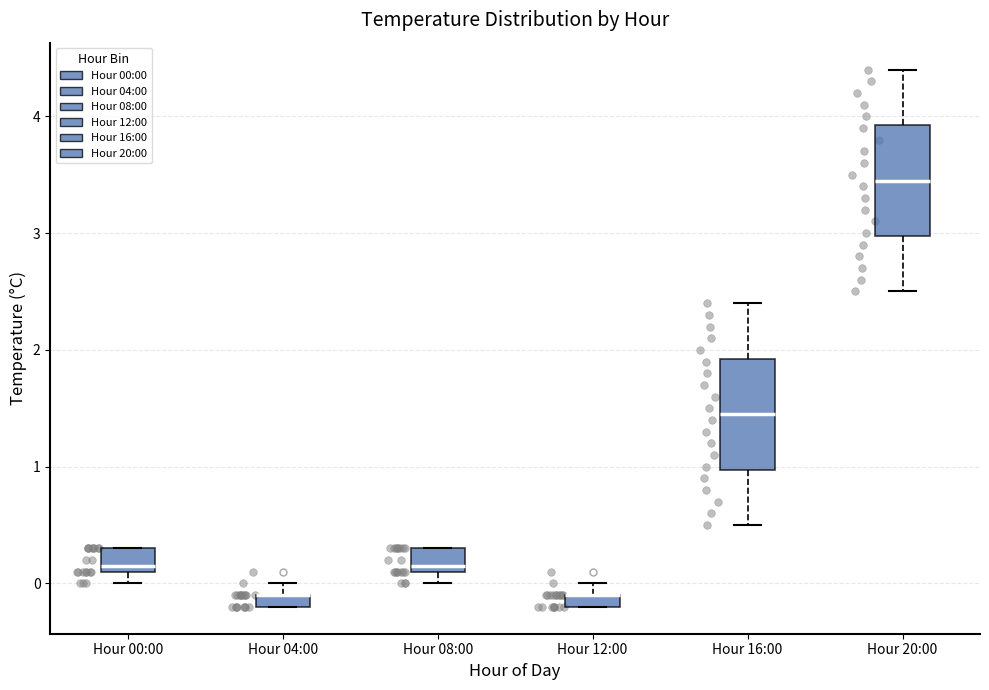

Where is the lower edge of the box for Hour 16:00 on the y-axis? The values are not printed on the chart, so give them approximately, as read against the axis.

1.0